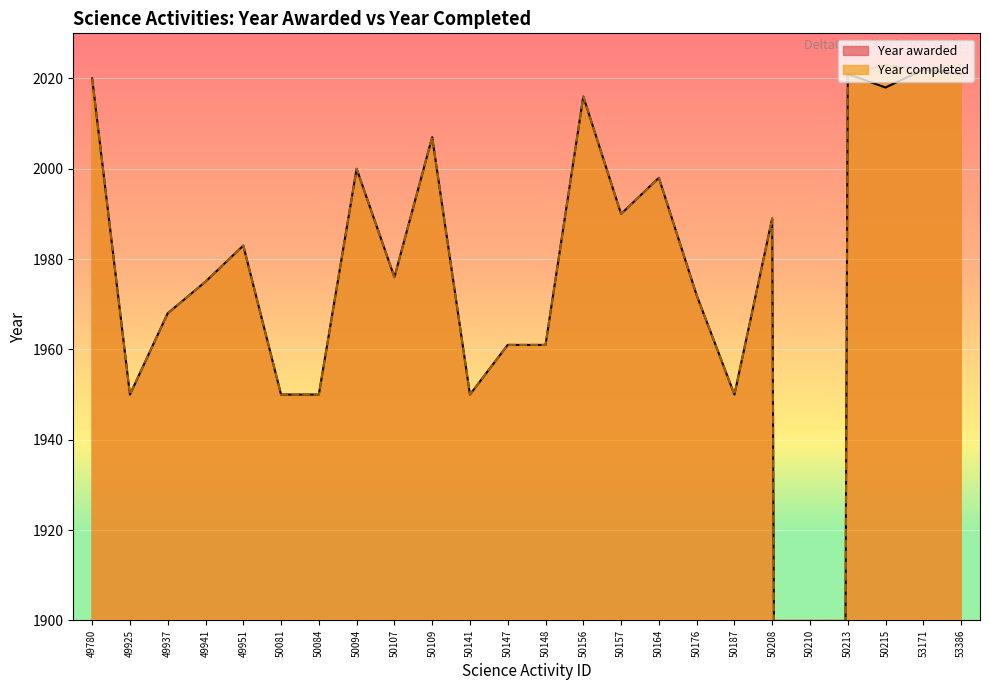

At which label does the data first exceed 1983?

49780